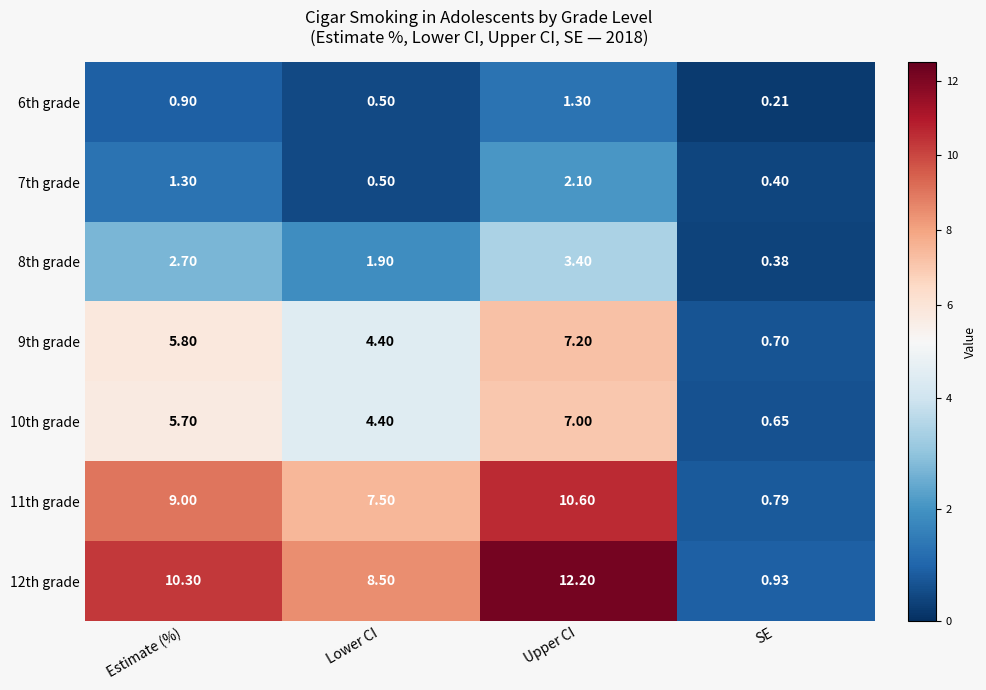

Rank the series at Upper CI from highest to lowest value.

12th grade, 11th grade, 9th grade, 10th grade, 8th grade, 7th grade, 6th grade